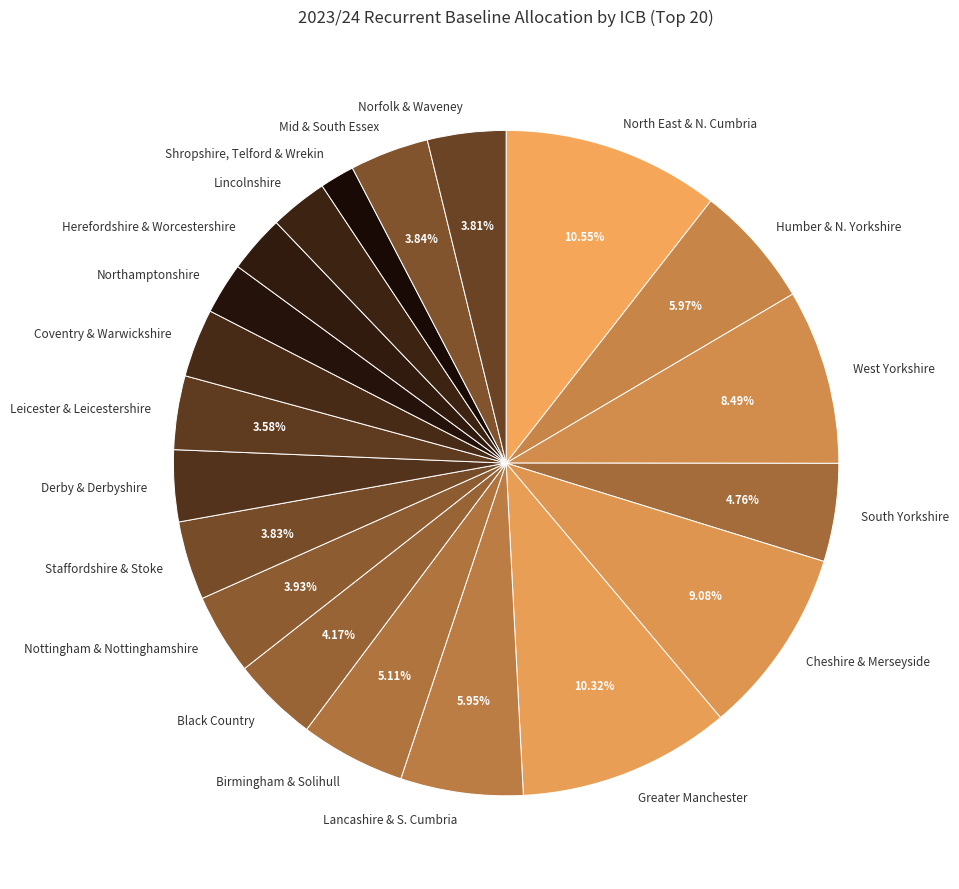

How many slices are in this pie chart?

20